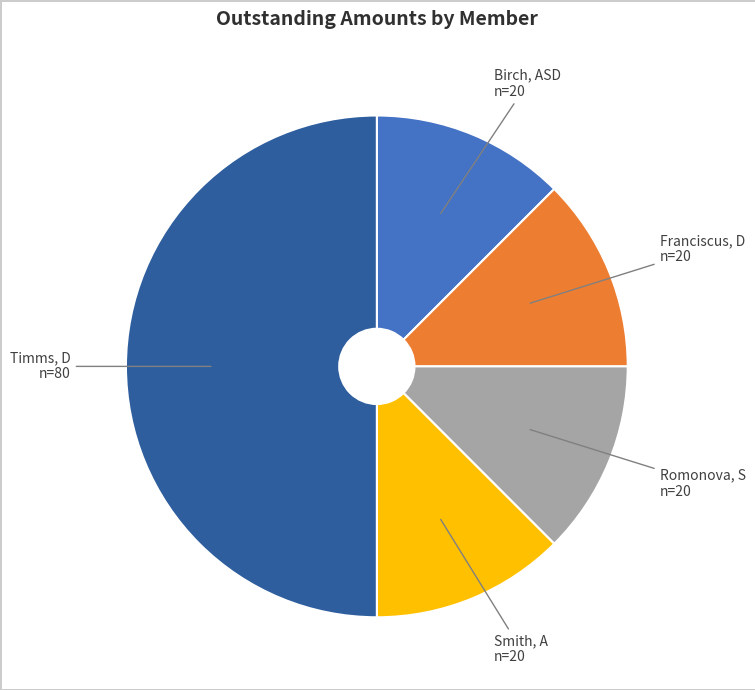

Rank the categories by value from lowest to highest.

Birch, ASD, Franciscus, D, Romonova, S, Smith, A, Timms, D